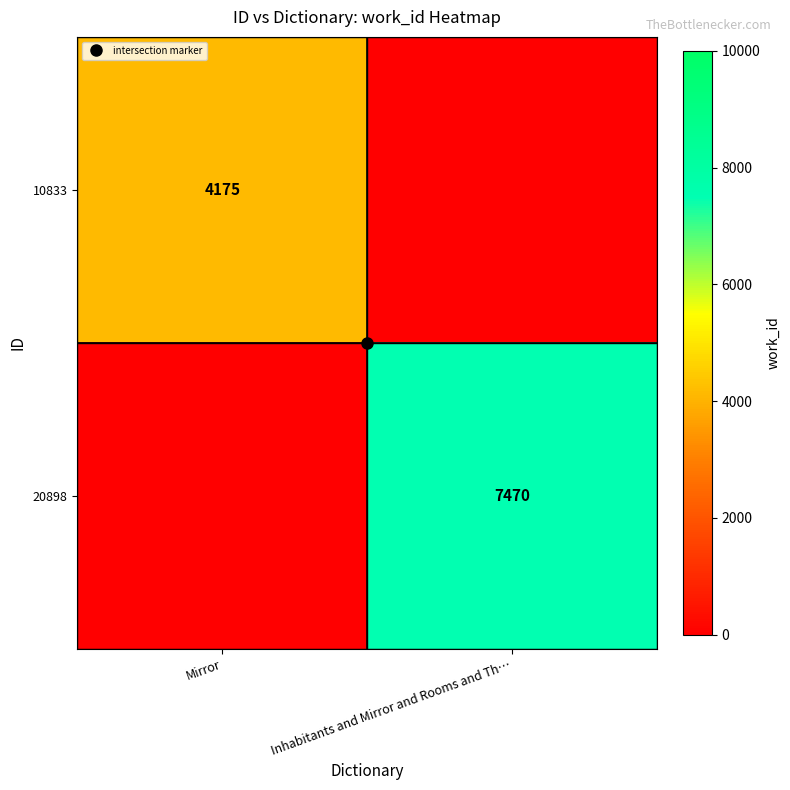

What is the average value of the 10833 series?

2088